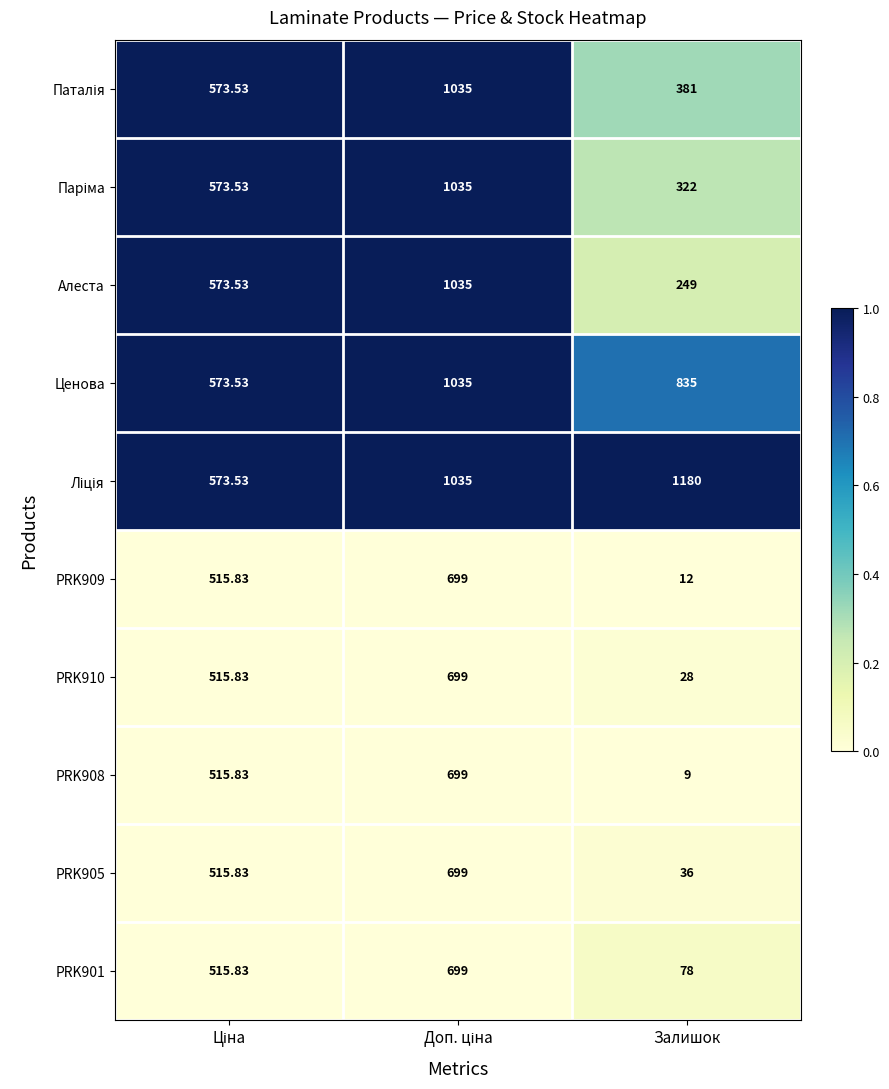

At which category does the chart reach its peak across all series?

Залишок